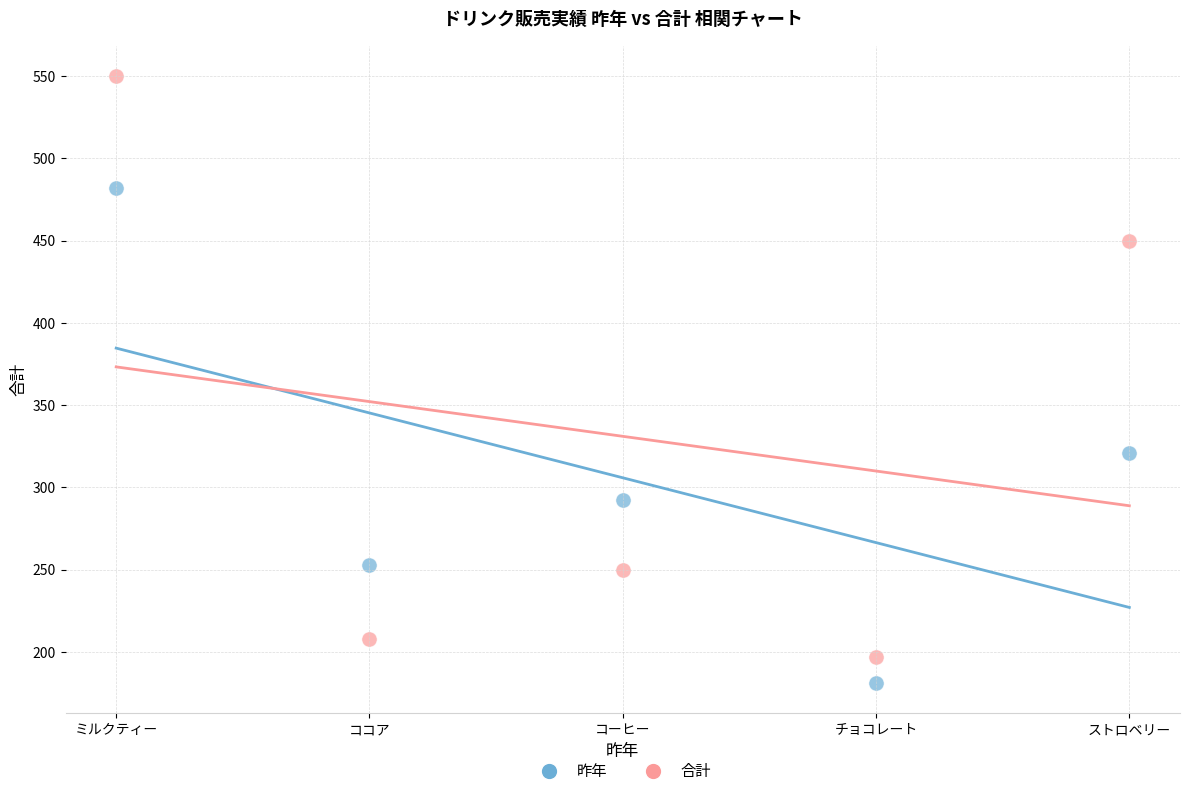

In the 昨年 series, what Y value is closest to 331?

321